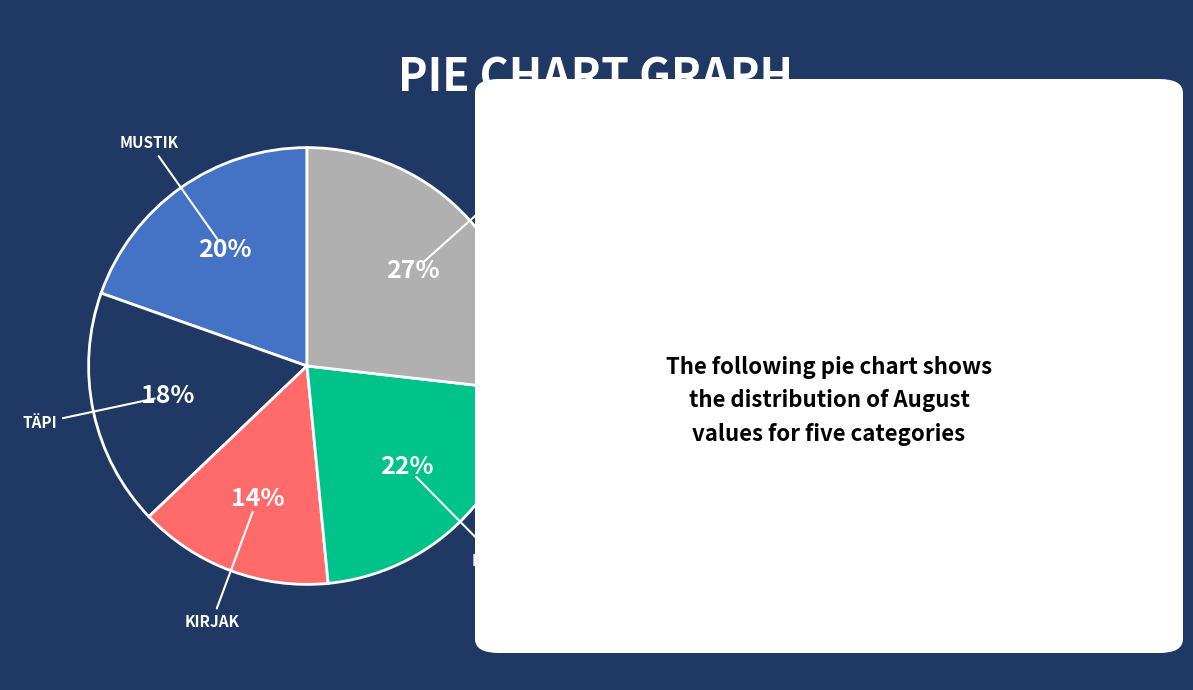

To the nearest percent, what is the average slice percentage?

20%